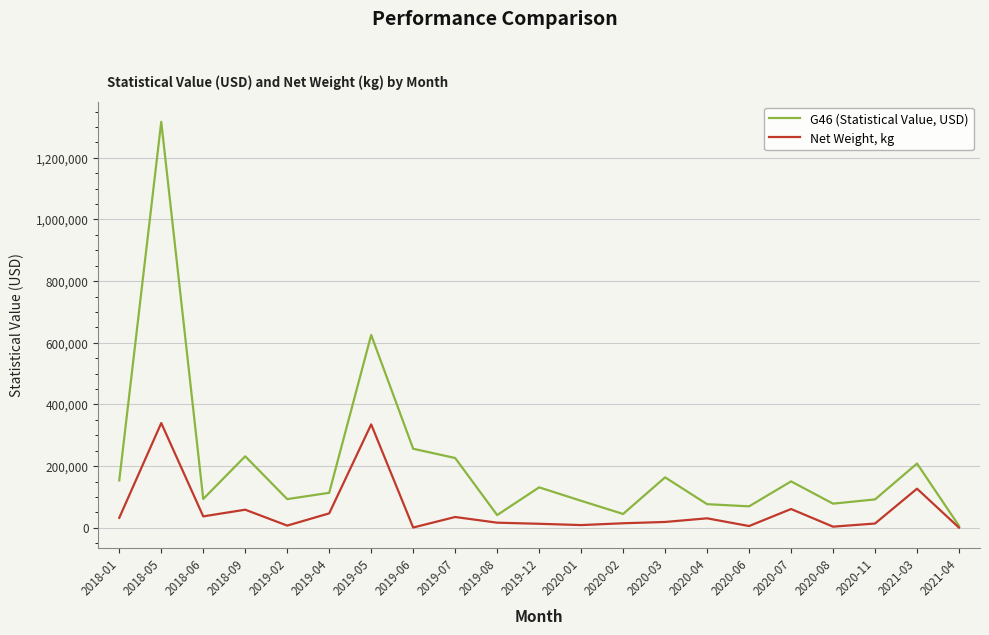

What is the average value of the Net Weight, kg series?

57355.7